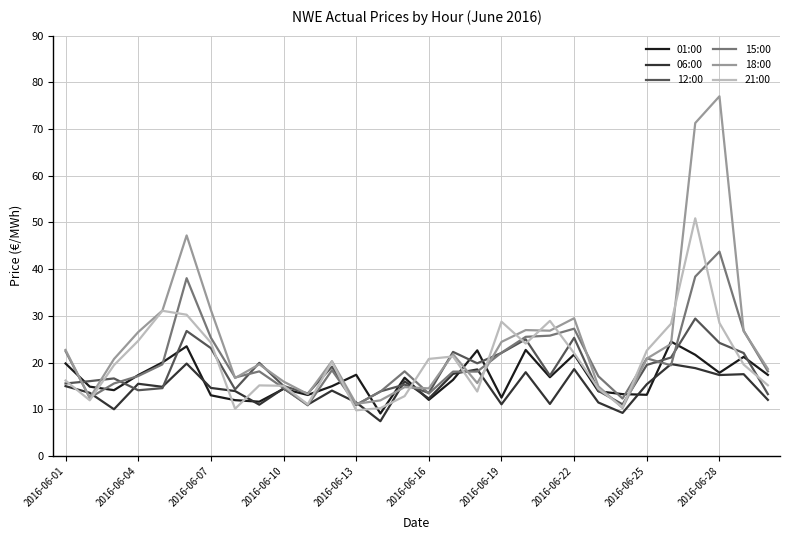

Which series has the widest spread of values?

18:00